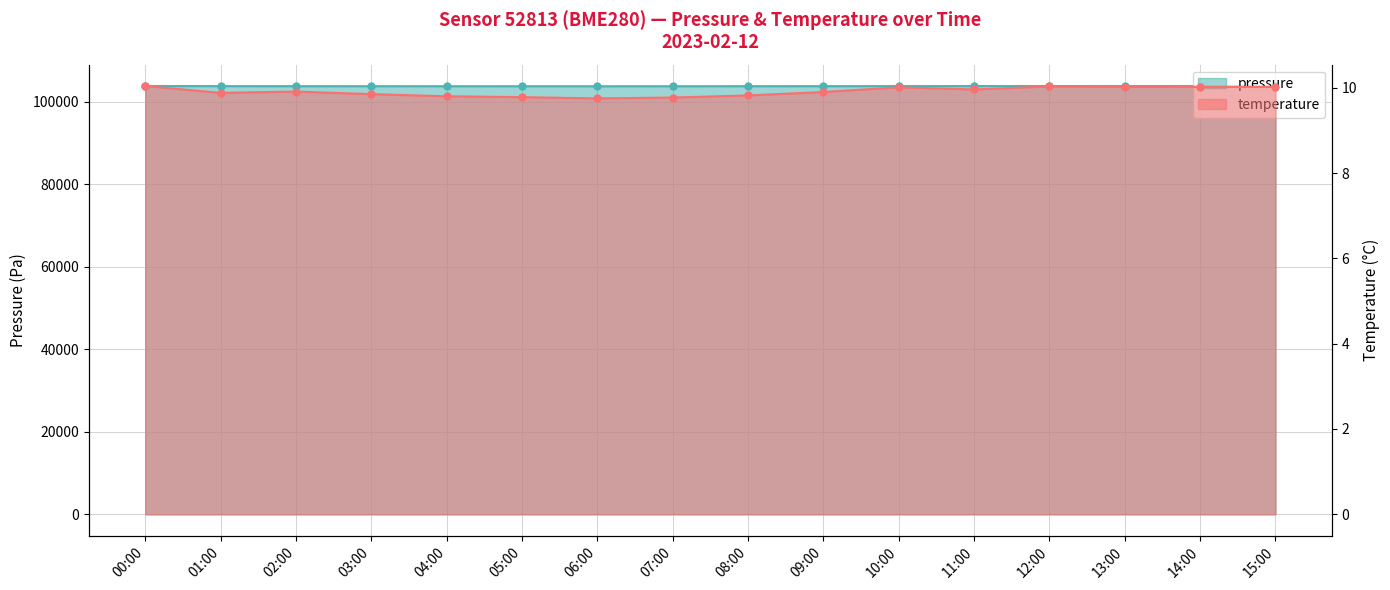

What are all the series names shown in the legend?

pressure, temperature